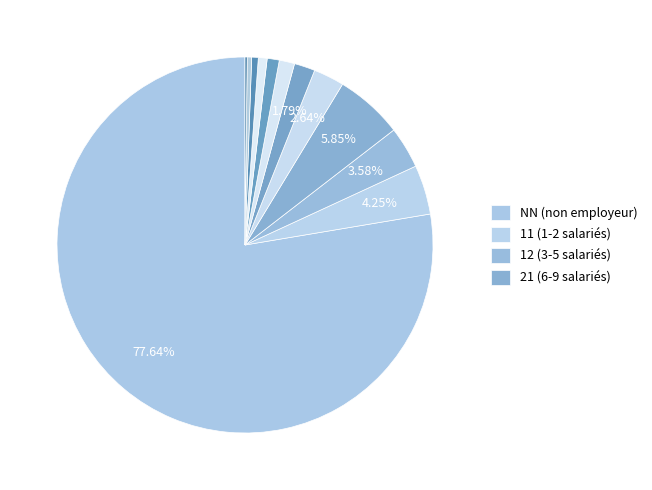

Count the number of slices in the pie.

12